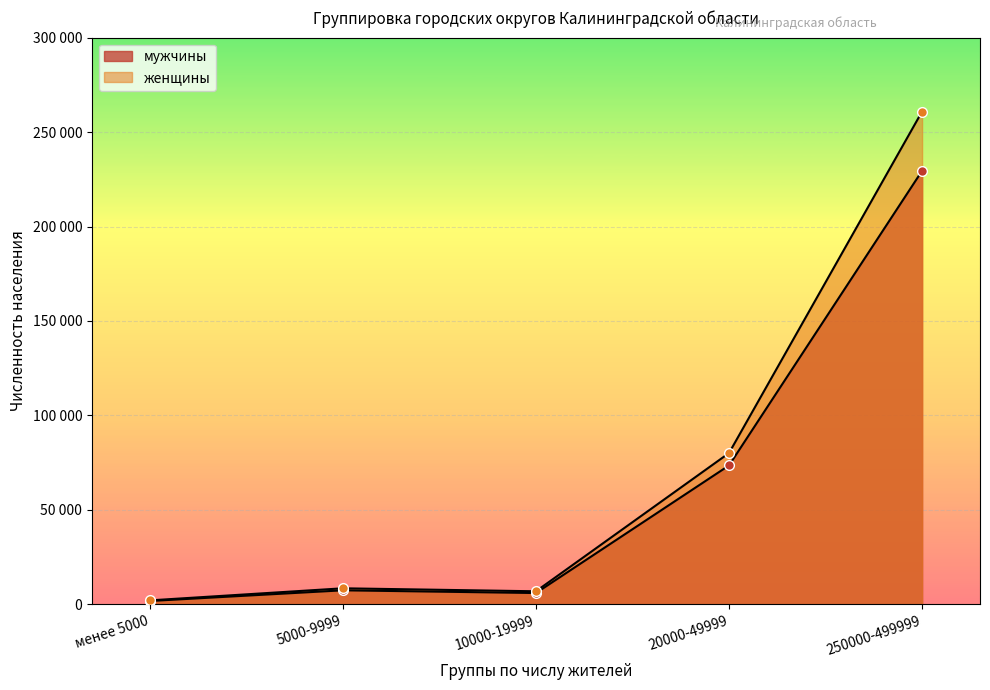

Which series changed the most between 10000-19999 and 20000-49999?

женщины